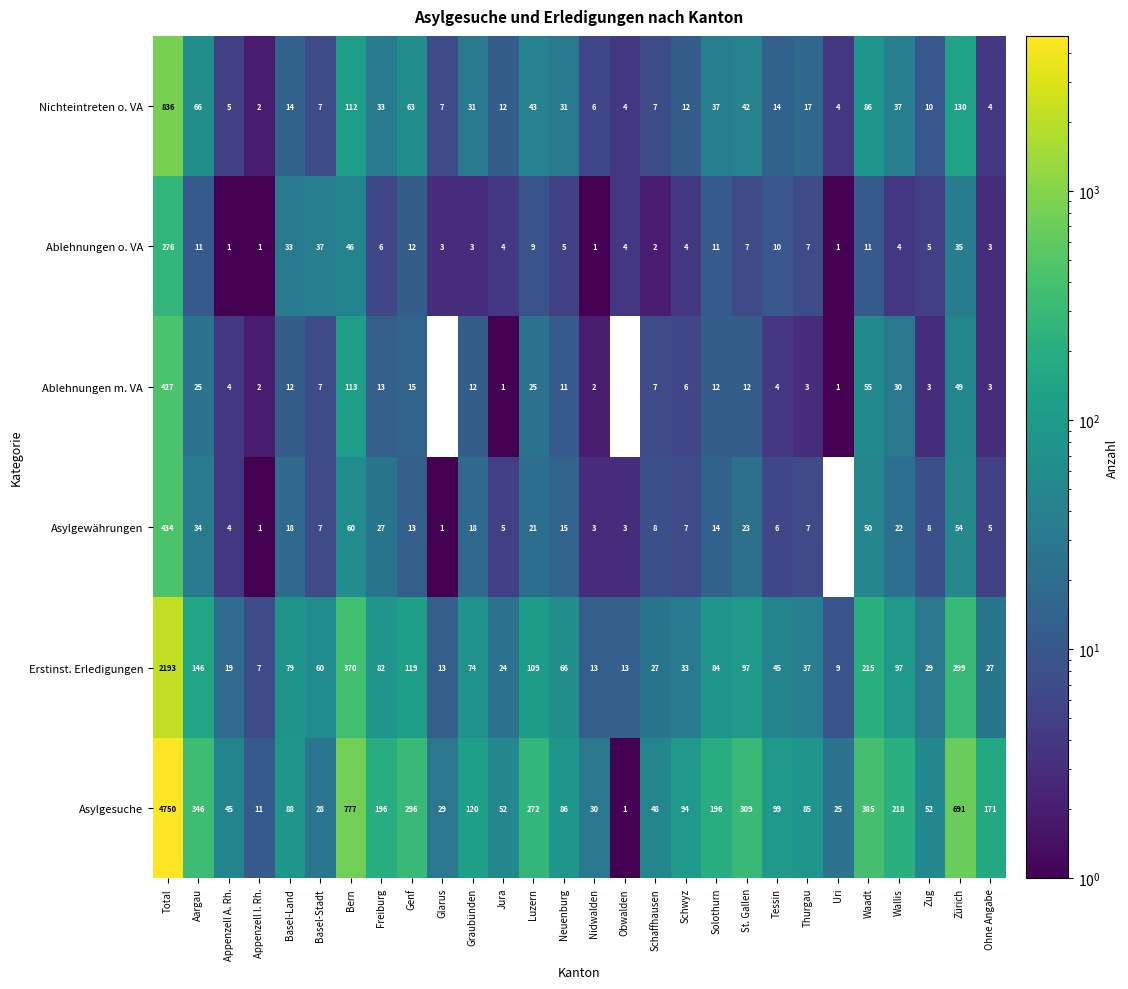

How many values in the Ablehnungen o. VA series are below 6?

14